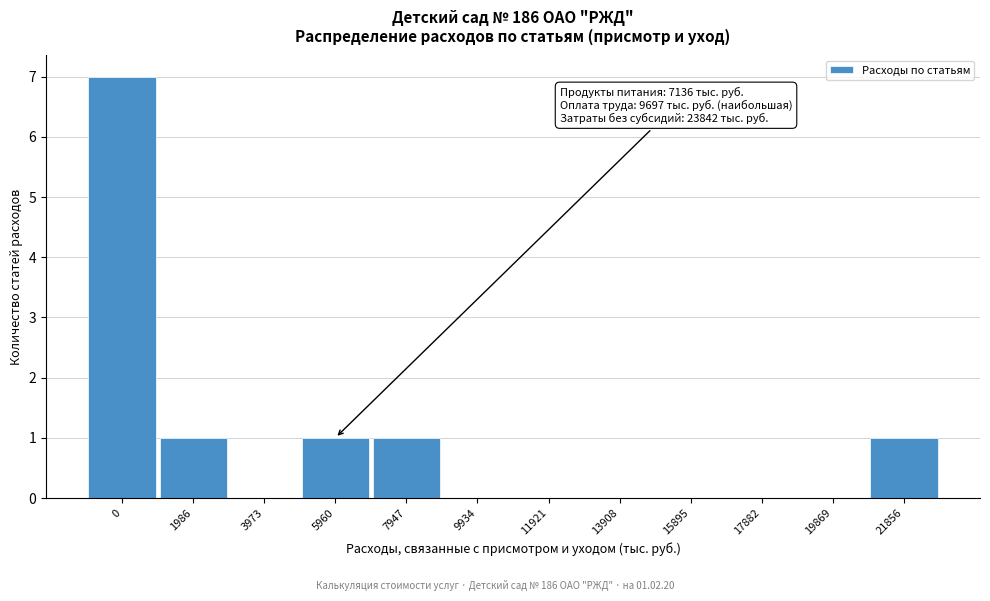

Reading left to right, list all the values displayed in this chart.

0=7	1986=1	3973=0	5960=1	7947=1	9934=0	11921=0	13908=0	15895=0	17882=0	19869=0	21856=1